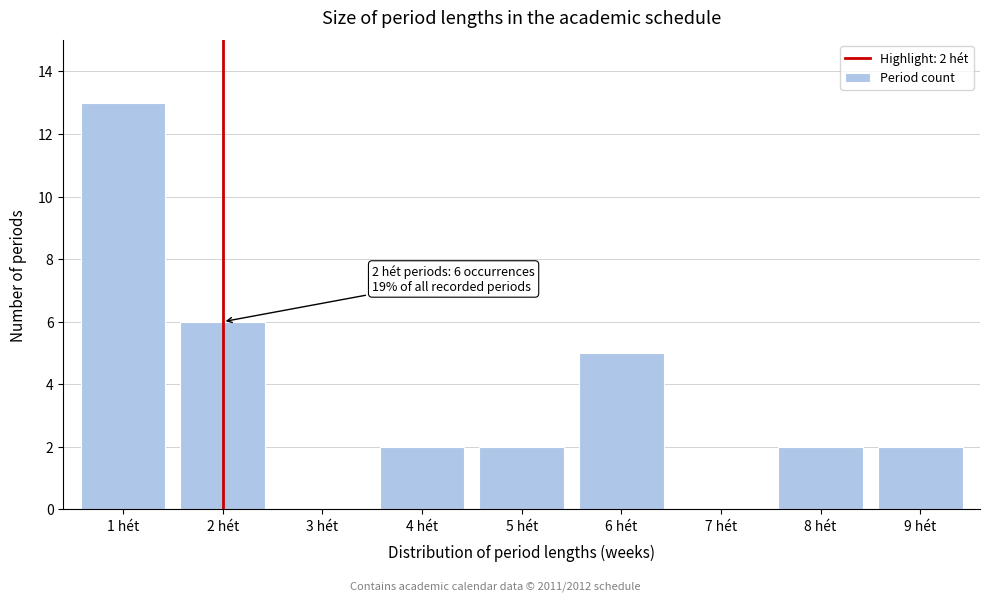

Reading left to right, extract all data points from this chart.

1 hét=13	2 hét=6	3 hét=0	4 hét=2	5 hét=2	6 hét=5	7 hét=0	8 hét=2	9 hét=2